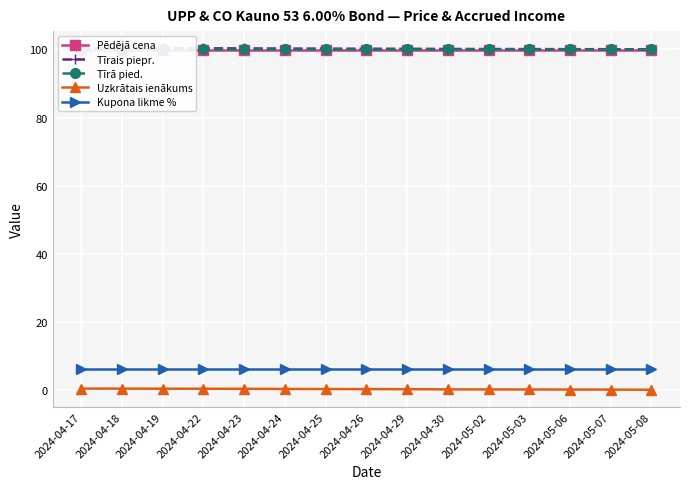

Which series has the largest range (max minus min)?

Uzkrātais ienākums